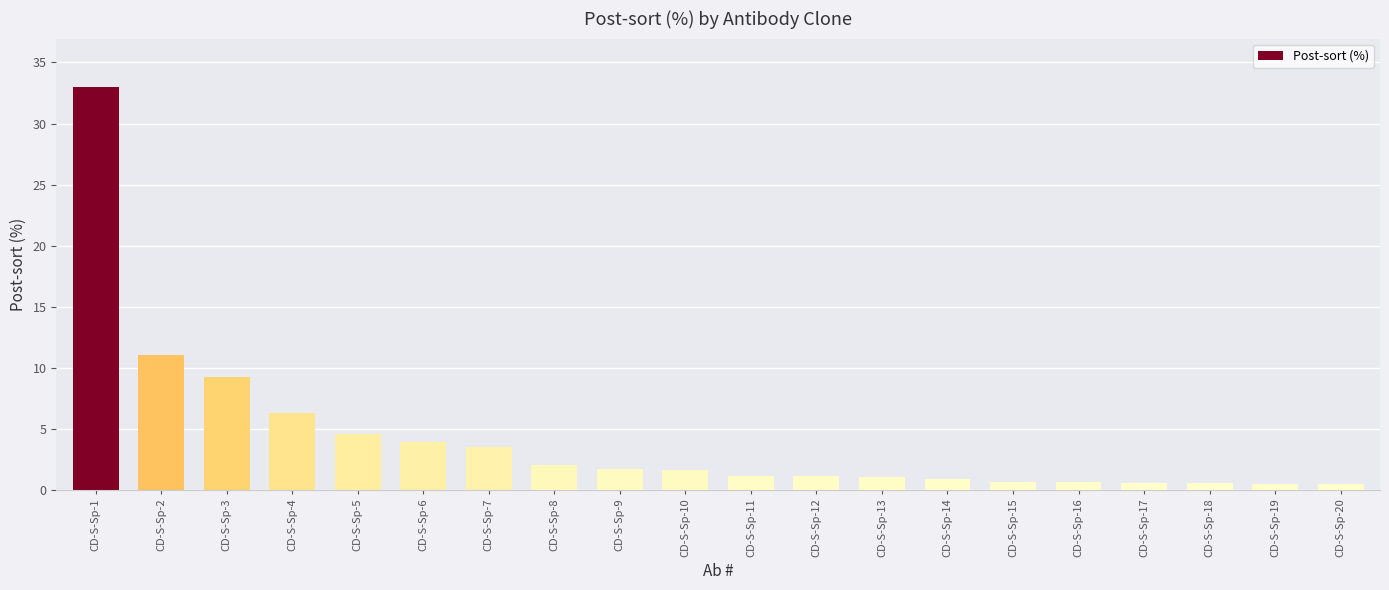

What is the difference between the maximum and second lowest values?

32.5